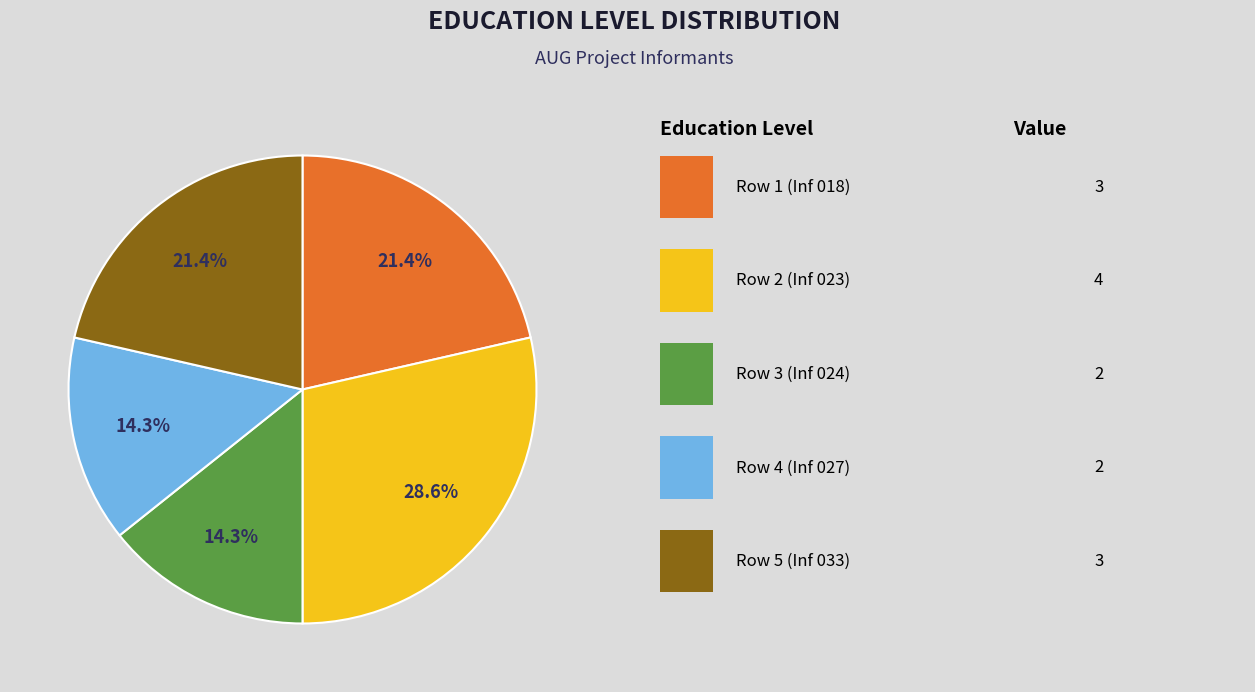

How many segments does this pie chart have?

5